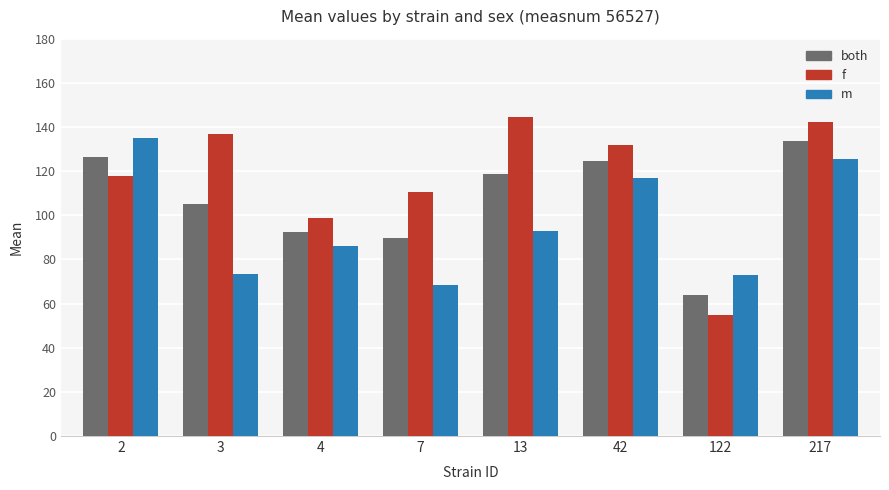

What is the value of the m bar at the 3rd from the left?

85.9